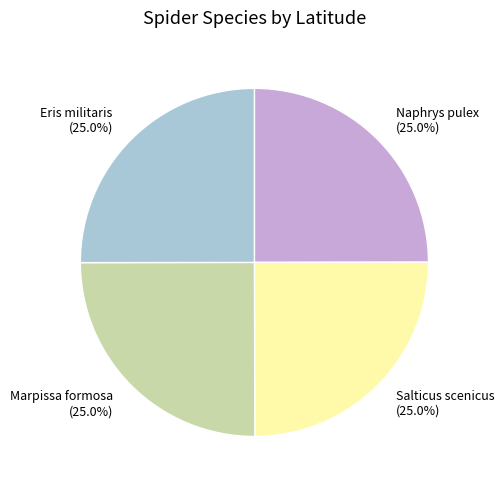

To the nearest percent, what is the combined percentage of Eris militaris and Salticus scenicus?

50%